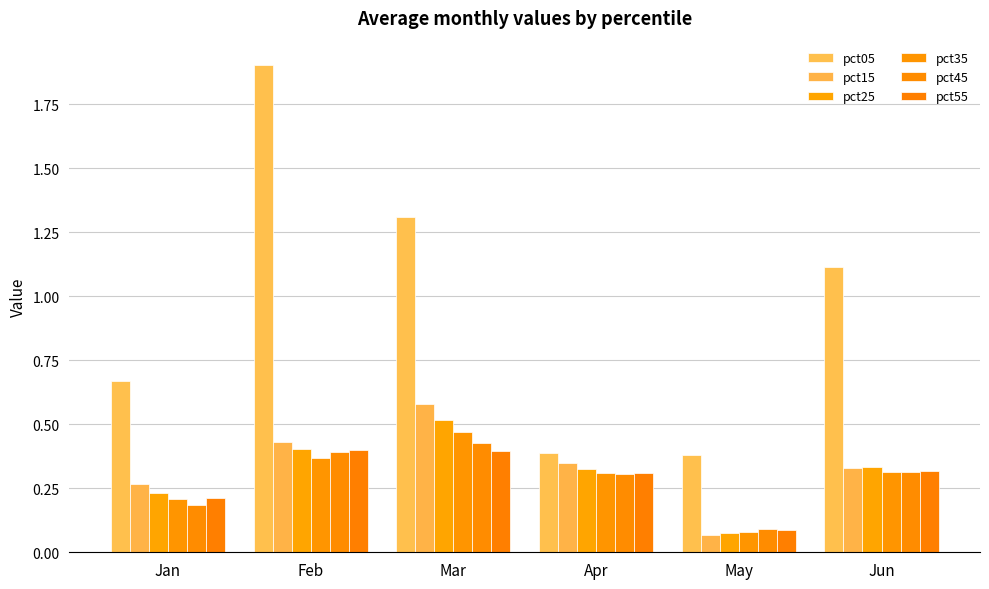

Reading right to left, transcribe all the data shown in this chart.

pct05: 1.1	0.4	0.4	1.3	1.9	0.7
pct15: 0.3	0.1	0.3	0.6	0.4	0.3
pct25: 0.3	0.1	0.3	0.5	0.4	0.2
pct35: 0.3	0.1	0.3	0.5	0.4	0.2
pct45: 0.3	0.1	0.3	0.4	0.4	0.2
pct55: 0.3	0.1	0.3	0.4	0.4	0.2